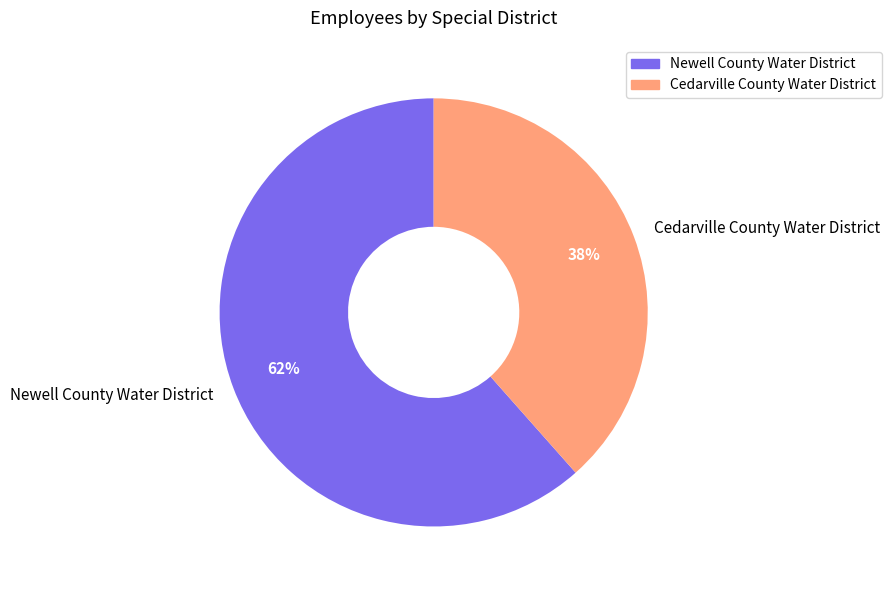

Approximately how many times larger is the value at Newell County Water District compared to Cedarville County Water District?

1.6